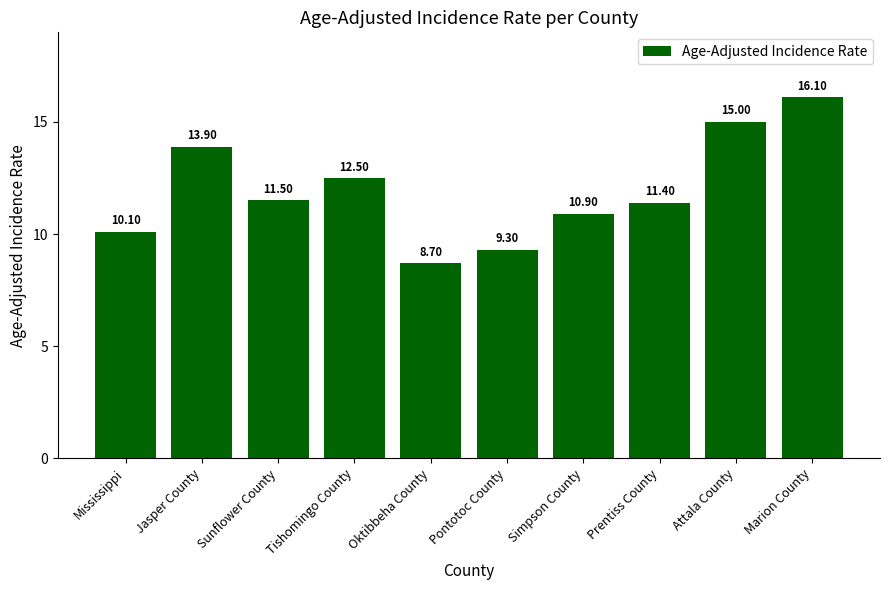

What is the difference between the values at Prentiss County and Jasper County?

2.5